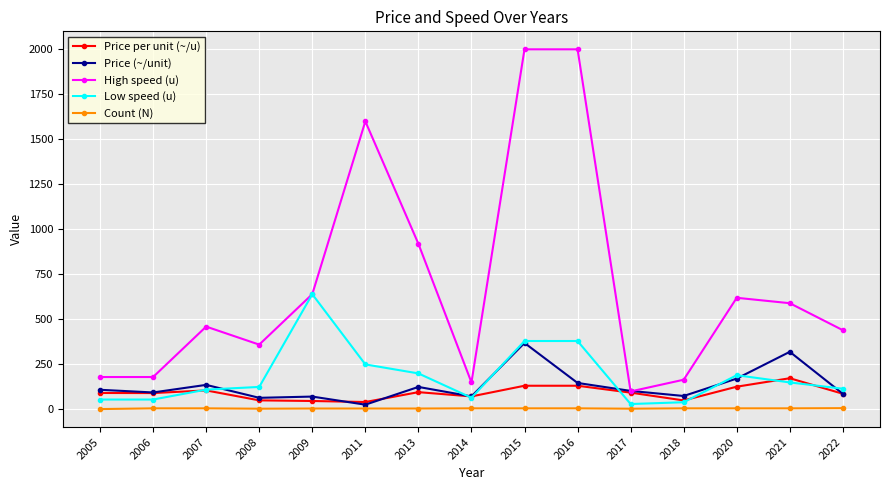

Which category has the highest value in the Price (~/unit) series?

2015